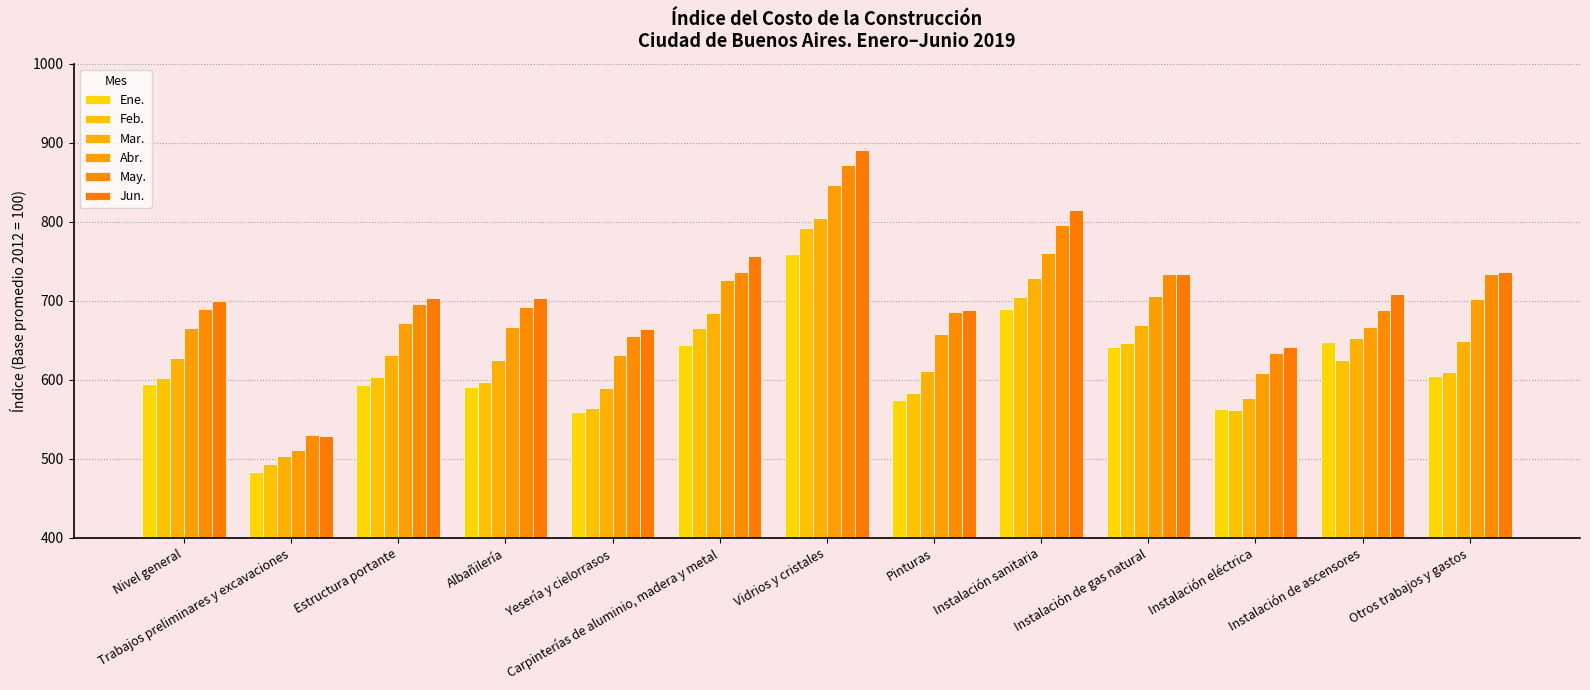

How many values in the Ene. series are below 595?

6